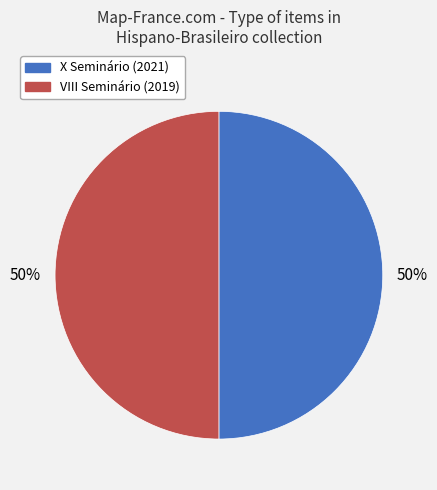

To the nearest percent, what is the average slice percentage?

50%